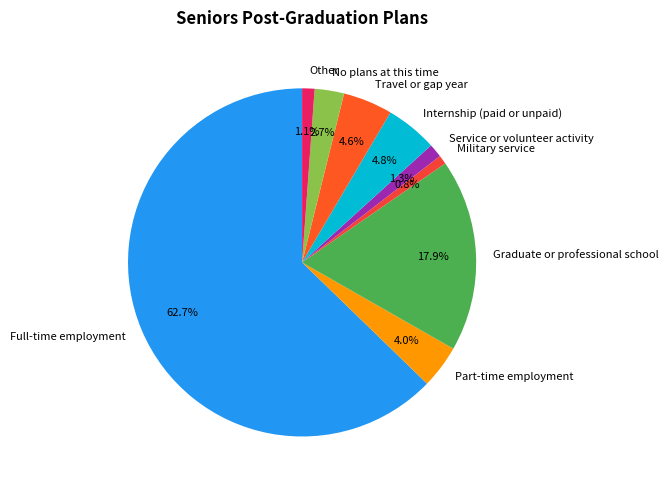

Is there a majority slice in this chart?

Yes